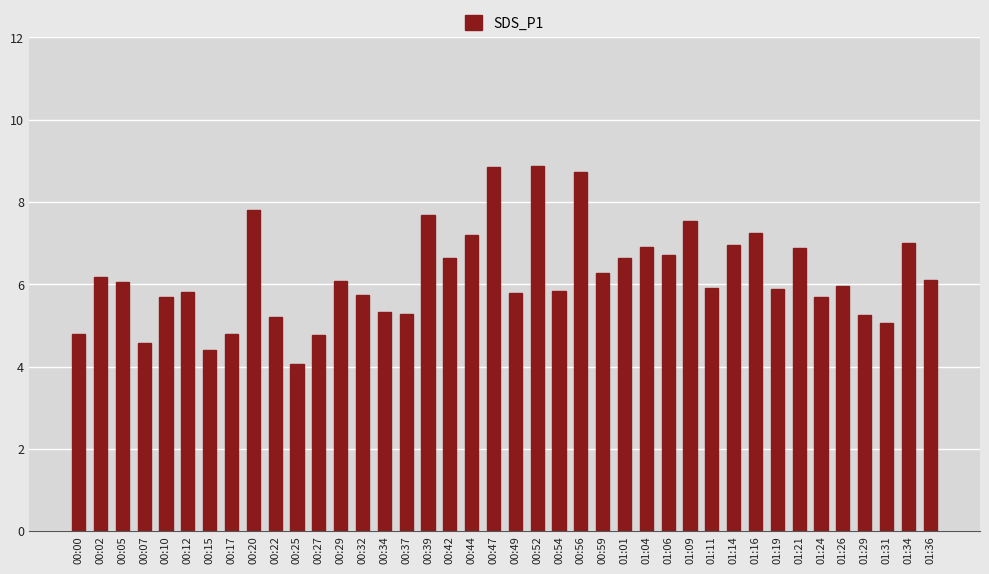

The chart shows a value of 1.6 at 01:04. True or false?

False